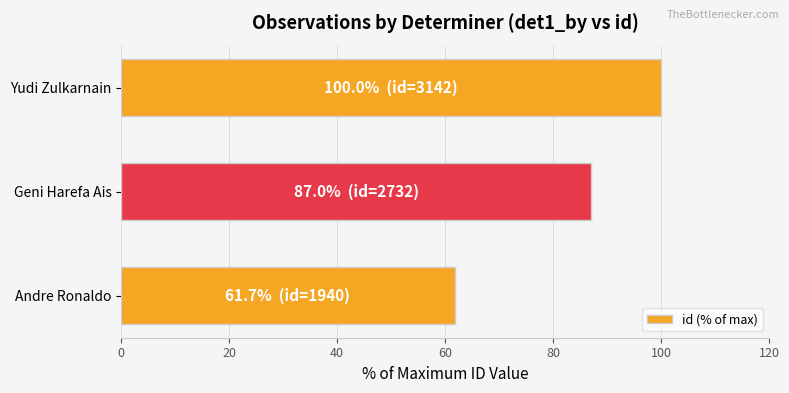

Approximately how many times larger is the value at Geni Harefa Ais compared to Andre Ronaldo?

1.4